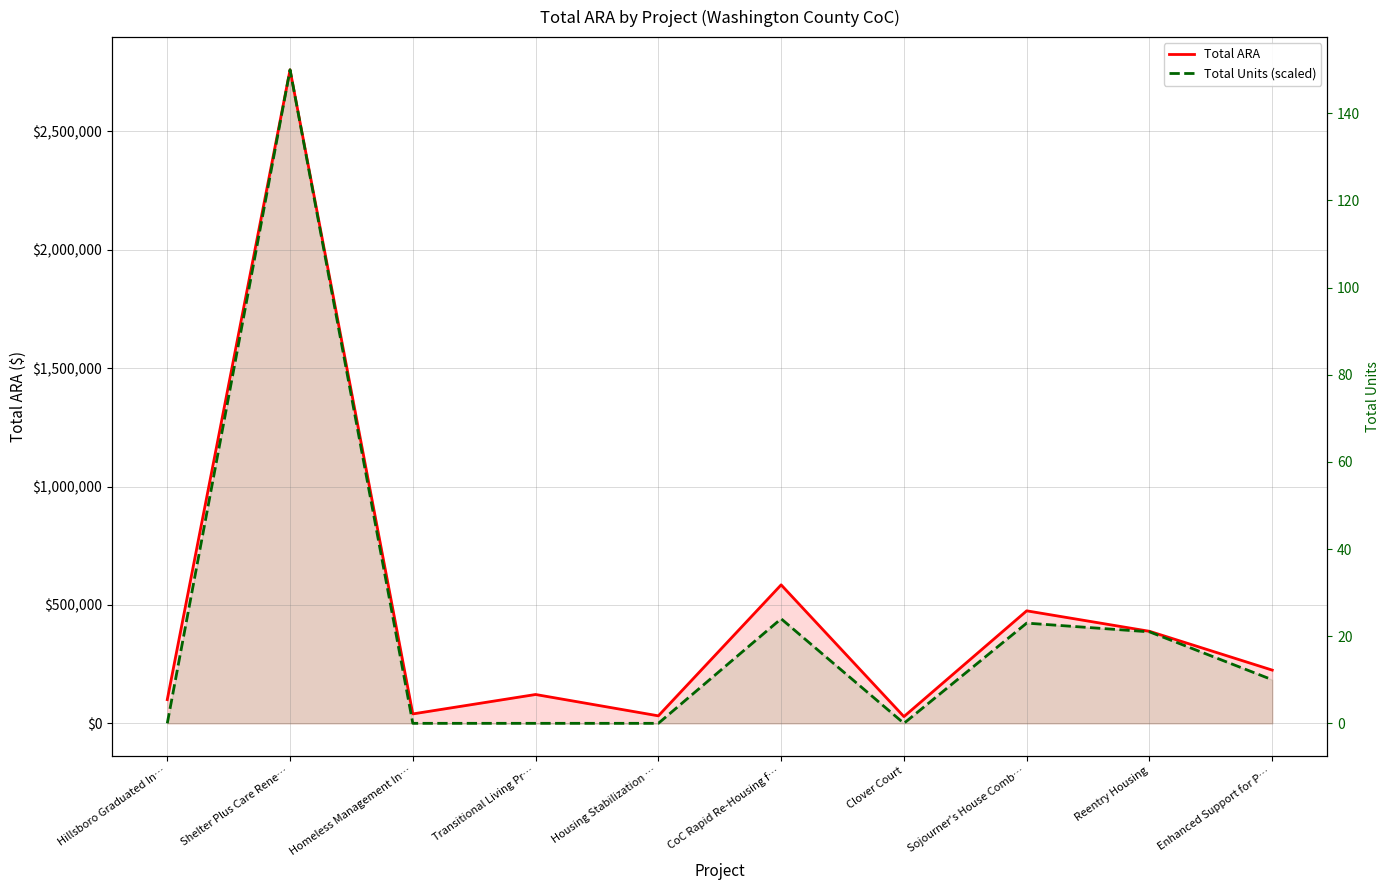

Reading right to left, list all the values displayed in this chart.

Total ARA: 224740.0	388626.0	475086.0	28460.0	584780.0	31618.0	121741.0	39742.0	2759823.0	100081.0
Total Units (scaled): 183988.2	386375.2	423172.9	0.0	441571.7	0.0	0.0	0.0	2759823.0	0.0